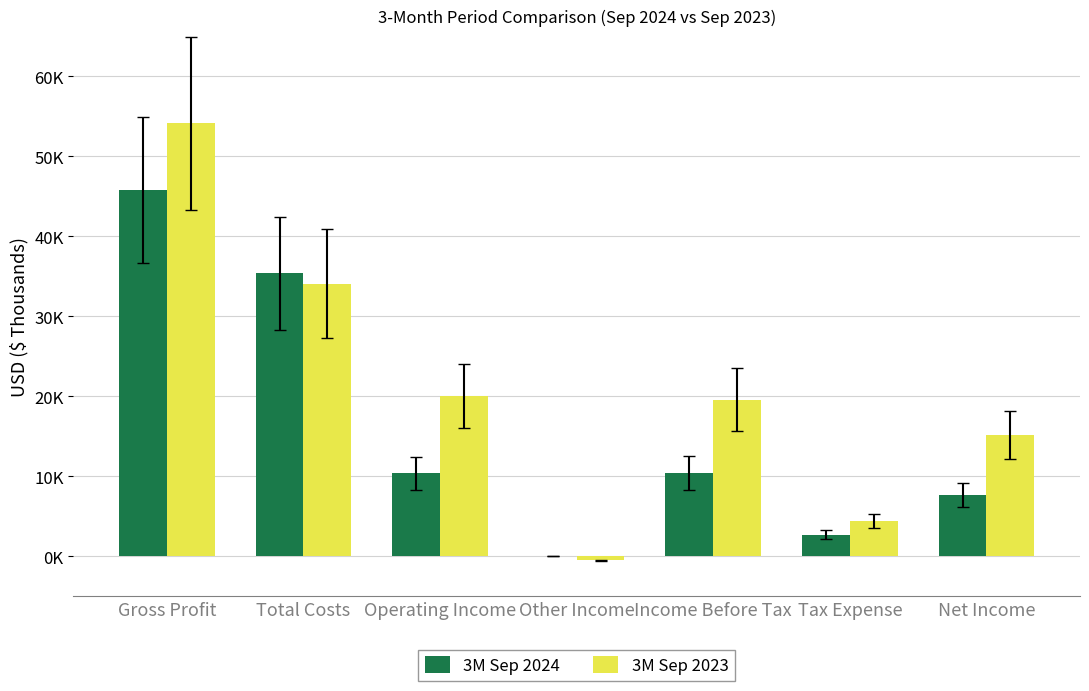

True or false: 3M Sep 2023 has a value of 5149 at Operating Income.

False